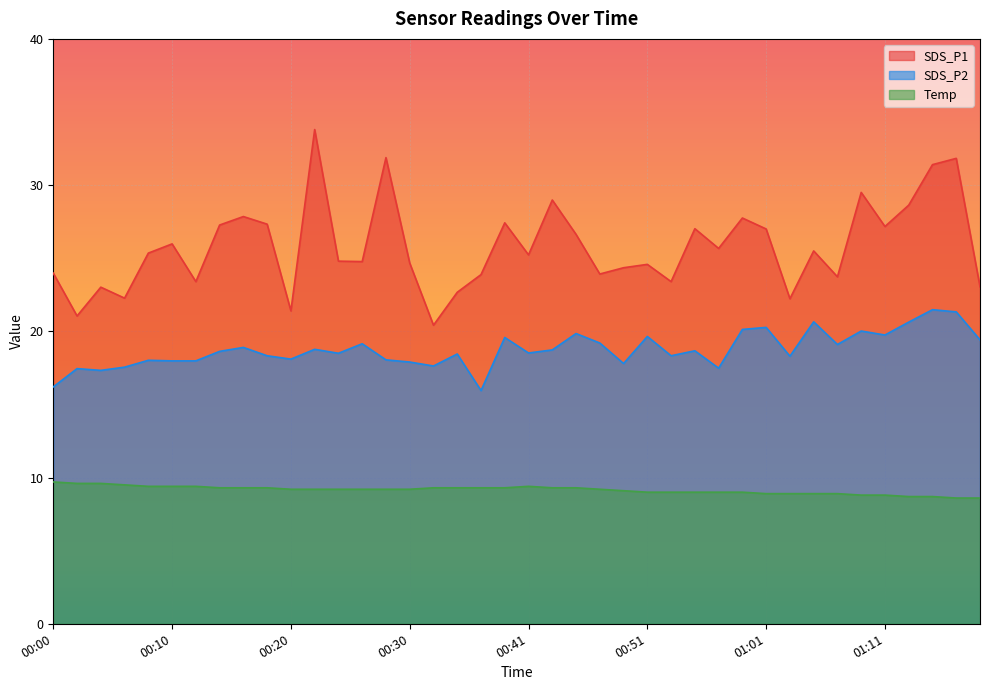

Rank the series at 00:49 from highest to lowest value.

SDS_P1, SDS_P2, Temp